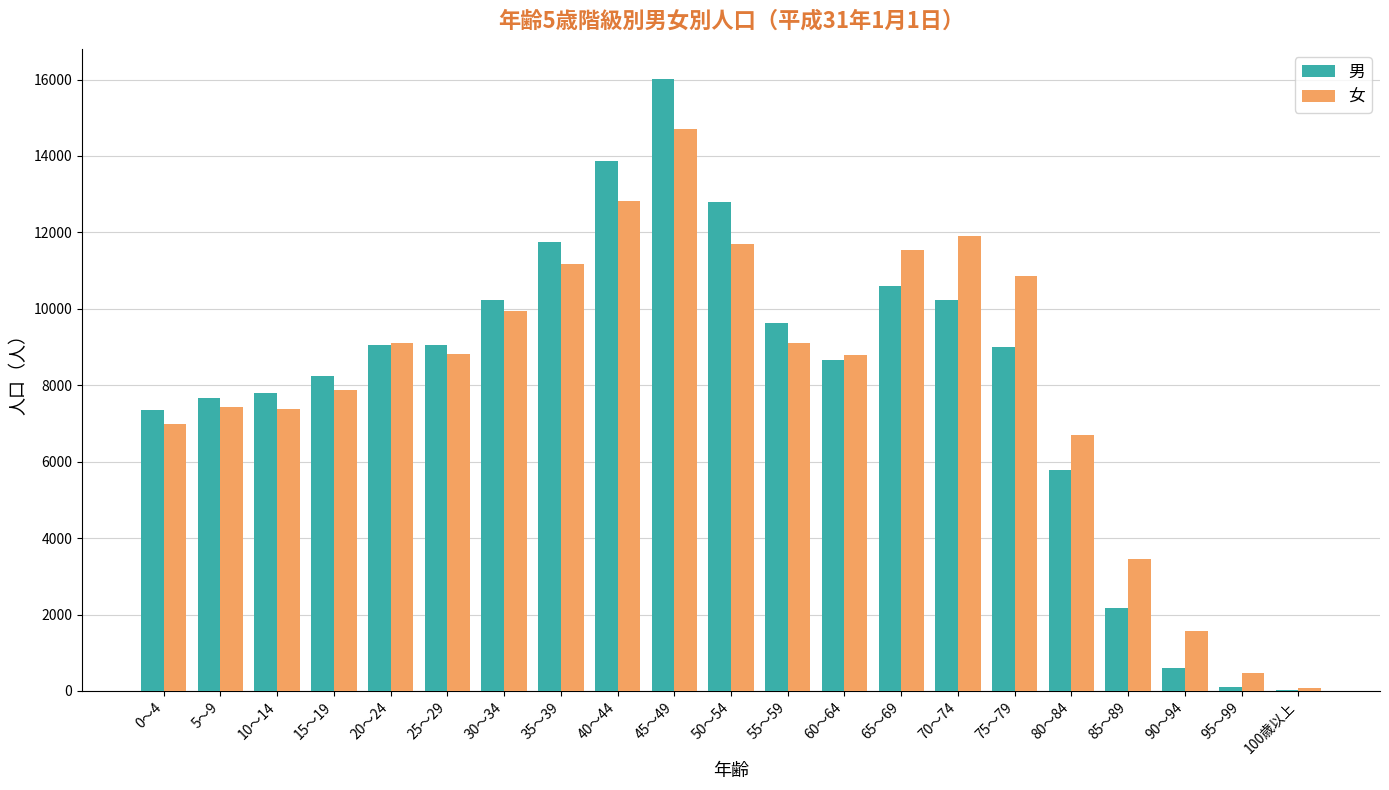

Which category has the highest value in the 男 series?

45～49